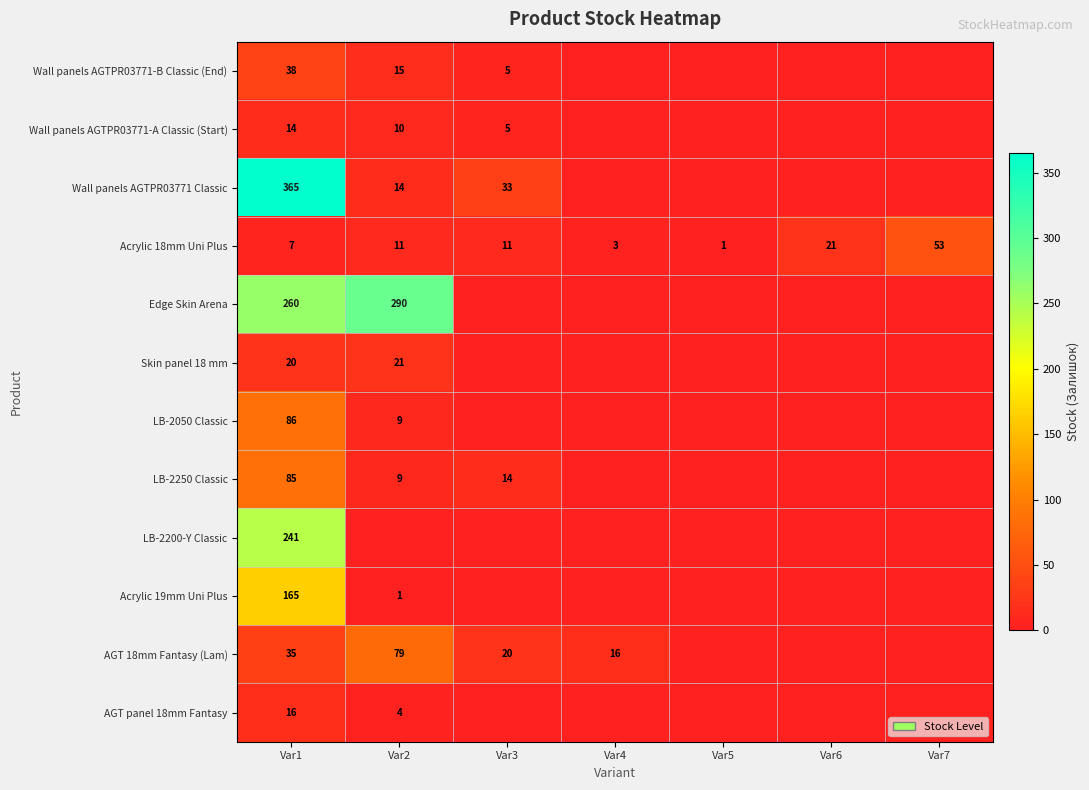

What is the sum of all Acrylic 18mm Uni Plus values?

107